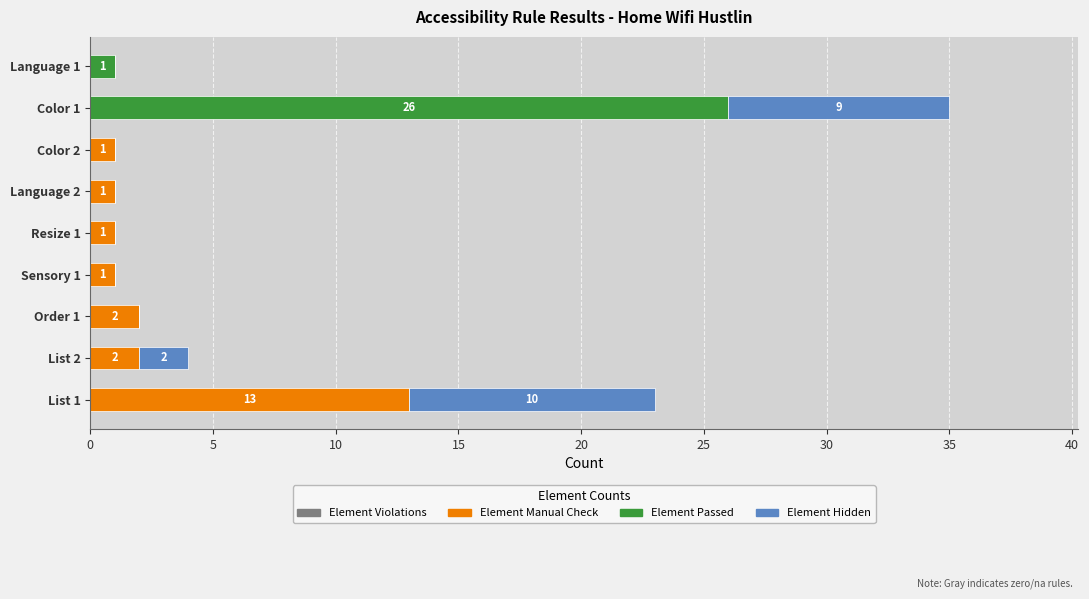

At which category is the sum across all series the highest?

Color 1